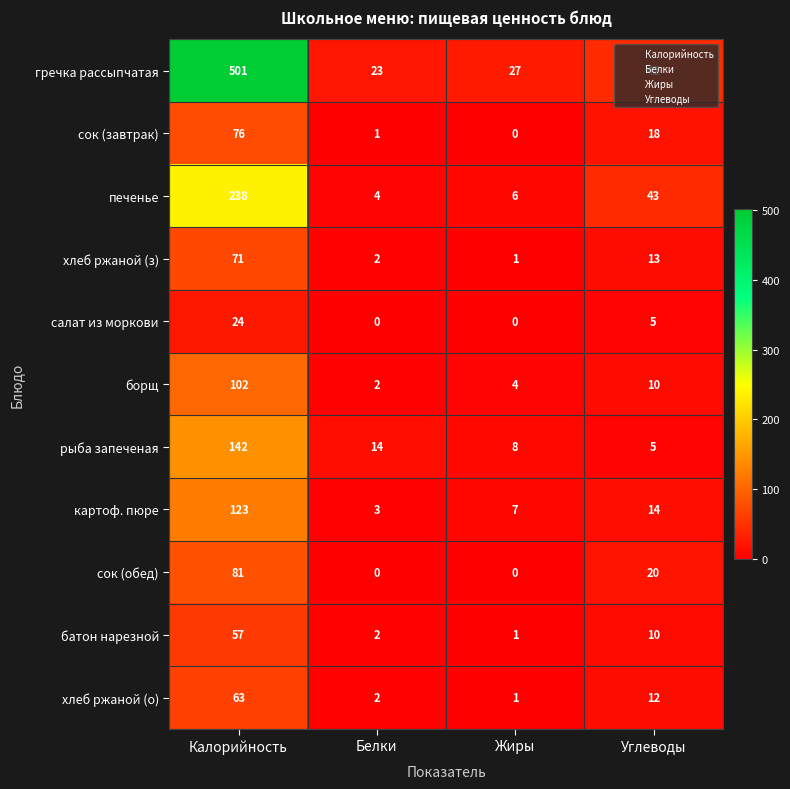

The печенье series shows 6 at Жиры. True or false?

True